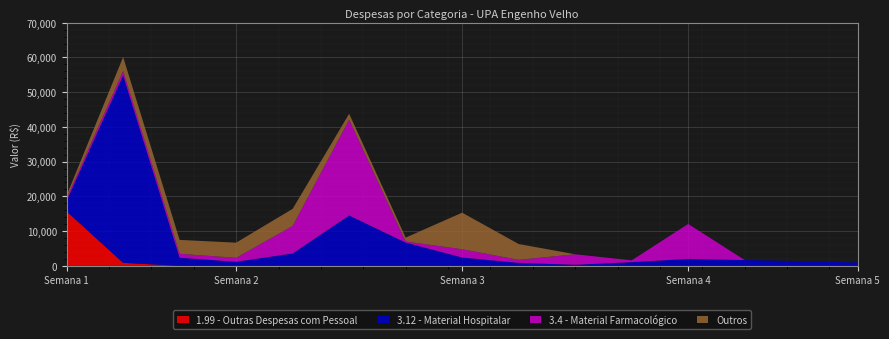

Reading left to right, transcribe all the data shown in this chart.

1.99 - Outras Despesas com Pessoal: 15671.0	850.9	0.0	0.0	0.0	0.0	0.0	0.0	0.0	0.0	0.0	0.0	0.0	0.0	0.0
3.12 - Material Hospitalar: 3040.0	53988.2	2322.0	1158.0	3555.0	14500.0	6670.6	2392.8	848.9	291.9	1052.6	2000.0	1657.8	1347.5	934.0
3.4 - Material Farmacológico: 738.0	1291.3	1139.3	1139.3	7938.0	27576.4	328.8	2376.0	871.6	3029.2	510.0	10052.0	0.0	0.0	0.0
Outros: 817.2	4000.0	4000.0	4369.5	4913.0	1714.0	1120.0	10534.5	4550.0	0.0	0.0	0.0	0.0	0.0	0.0